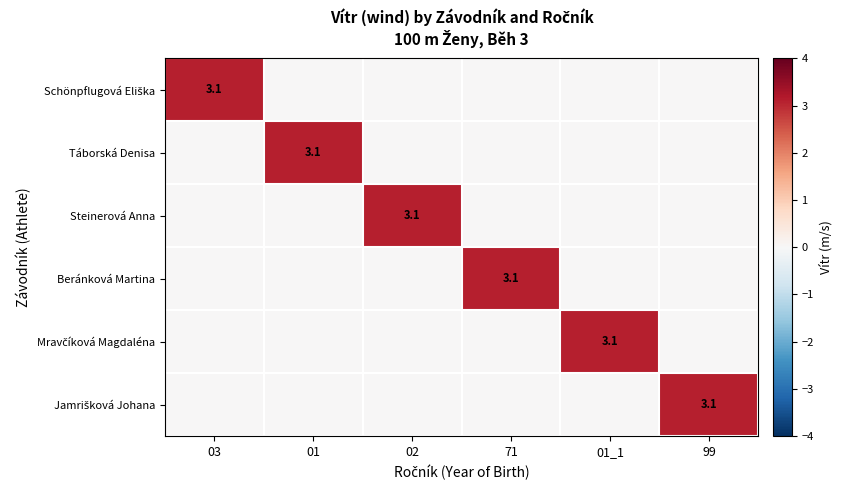

What is the difference between the maximum and minimum values in the Beránková Martina series?

3.1